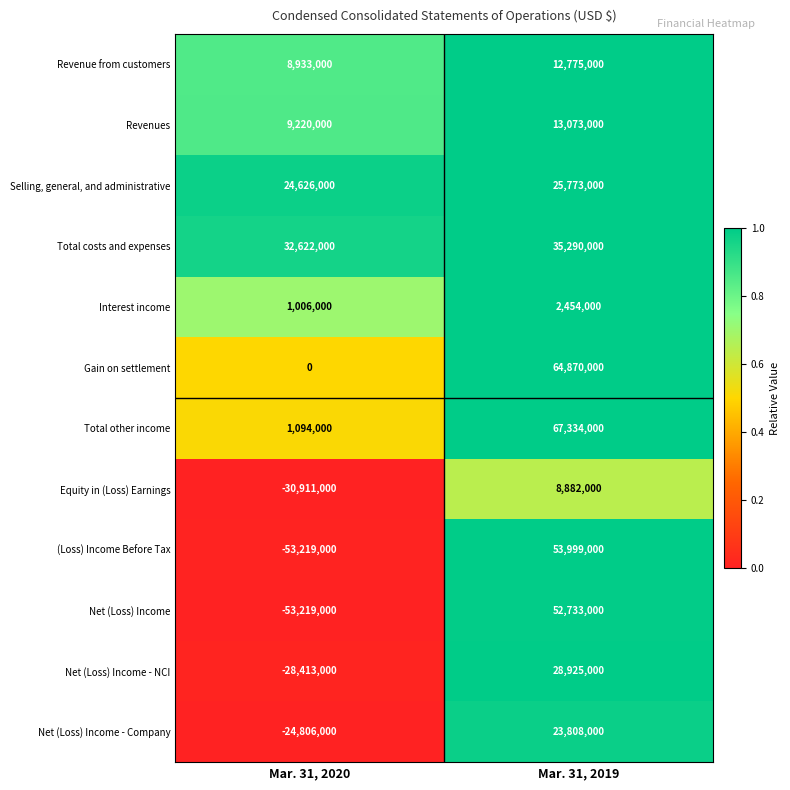

What is the difference between the highest and lowest values at Mar. 31, 2019?

64880000